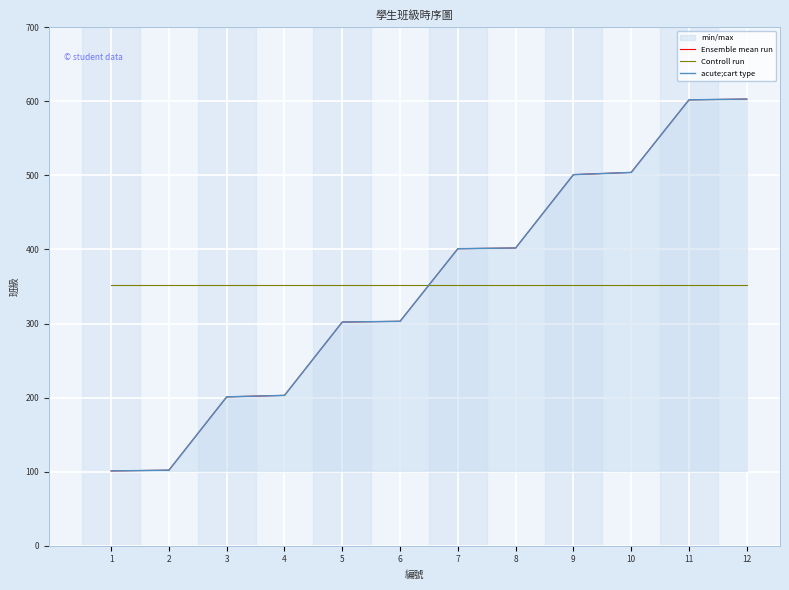

At which category is the sum across all series the highest?

12